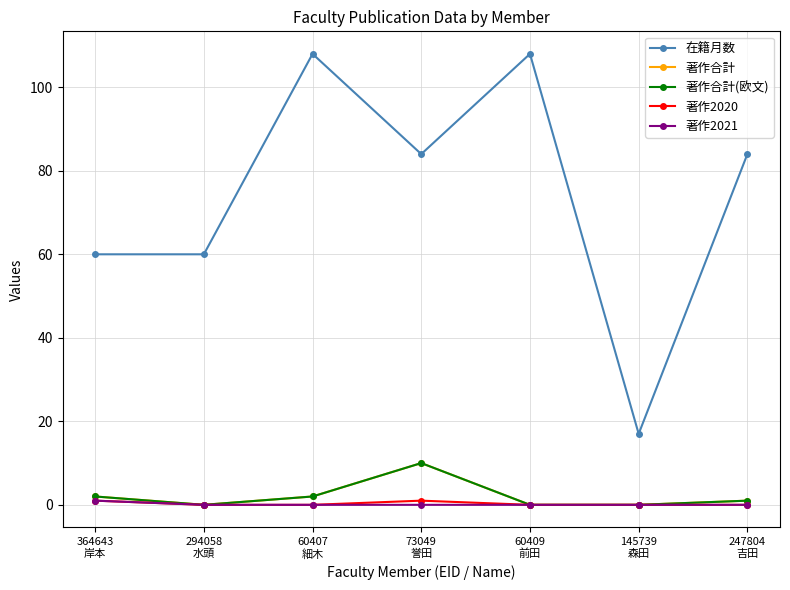

Reading left to right, what are all the values shown in this chart?

在籍月数: 60	60	108	84	108	17	84
著作合計: 2	0	2	10	0	0	1
著作合計(欧文): 2	0	2	10	0	0	1
著作2020: 1	0	0	1	0	0	0
著作2021: 1	0	0	0	0	0	0